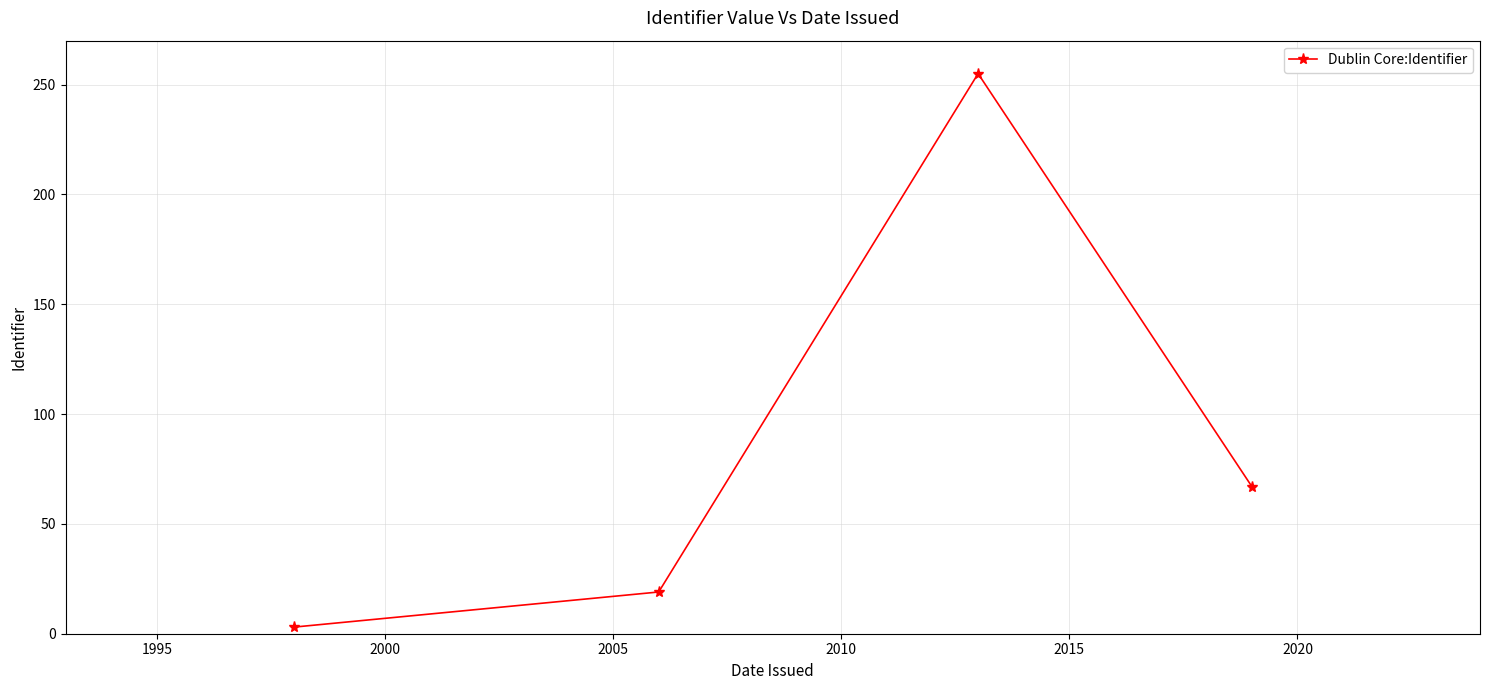

What is the sum of all values?

344